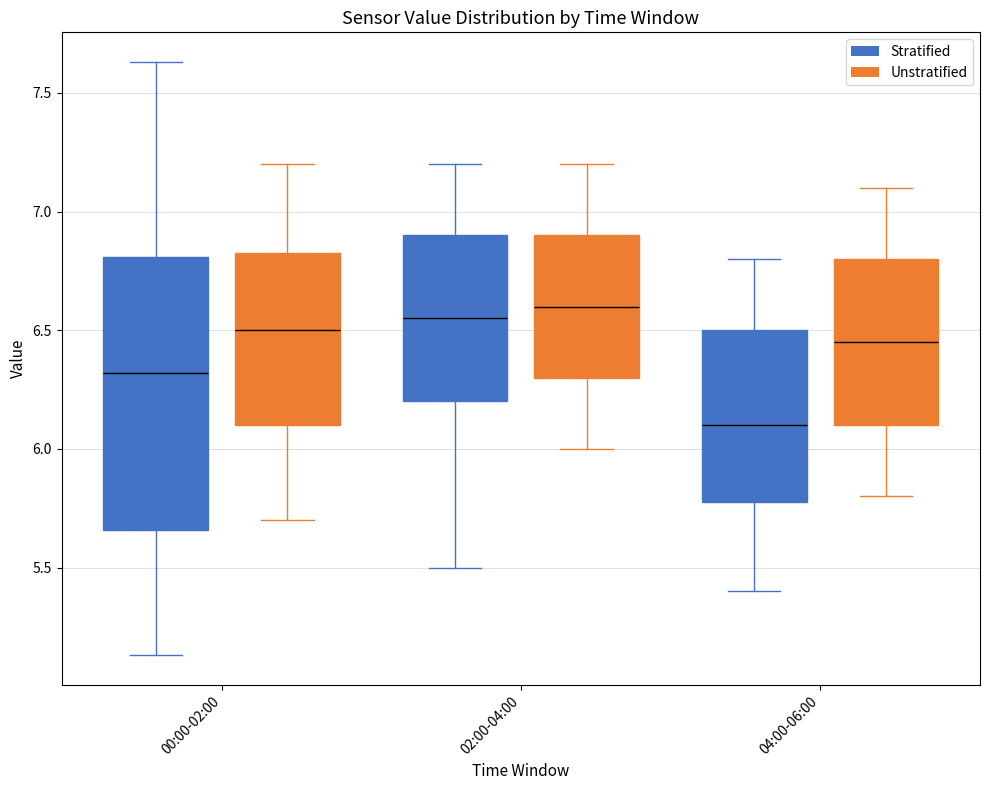

Reading left to right, read every box against the y-axis: the position of its median line, the range the box covers, and the ends of its whiskers. The values are not printed on the chart, so give them approximately, as read against the axis.

00:00-02:00 (Stratified): median 6.30, box 5.65 to 6.80, whiskers 5.15 to 7.65
00:00-02:00 (Unstratified): median 6.50, box 6.10 to 6.85, whiskers 5.70 to 7.20
02:00-04:00 (Stratified): median 6.55, box 6.20 to 6.90, whiskers 5.50 to 7.20
02:00-04:00 (Unstratified): median 6.60, box 6.30 to 6.90, whiskers 6.00 to 7.20
04:00-06:00 (Stratified): median 6.10, box 5.80 to 6.50, whiskers 5.40 to 6.80
04:00-06:00 (Unstratified): median 6.45, box 6.10 to 6.80, whiskers 5.80 to 7.10